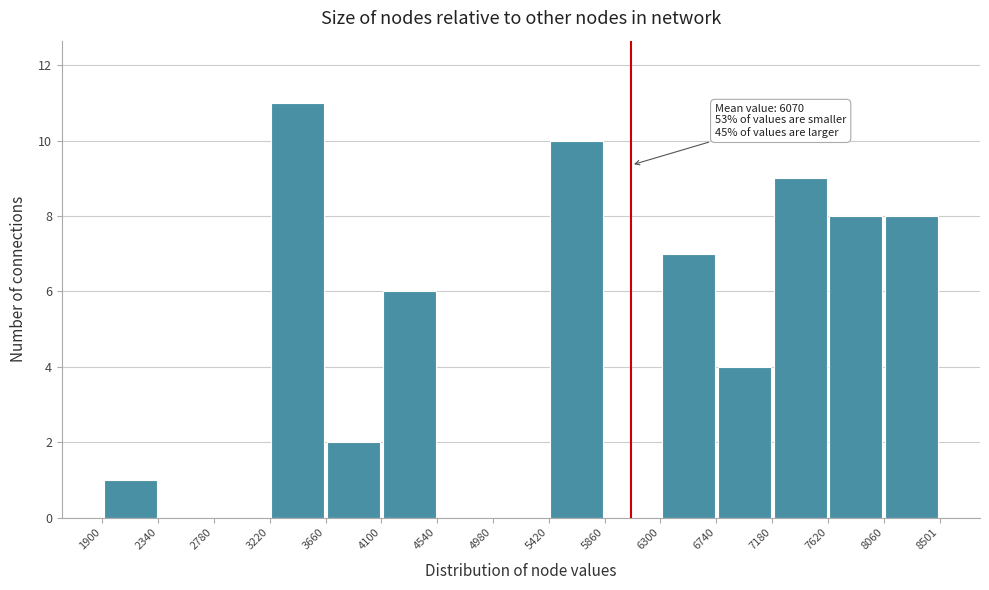

Which range on the x-axis has the tallest bar?

3220 to 3660